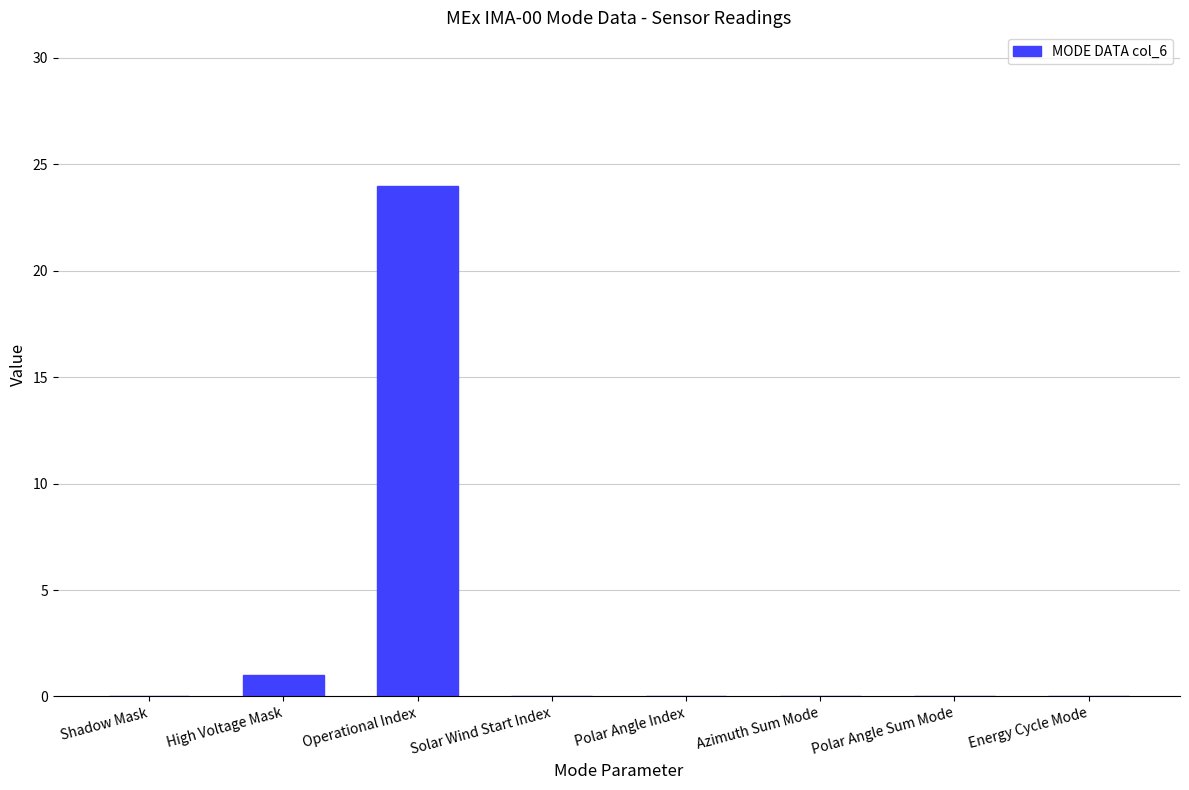

What is the average value?

3